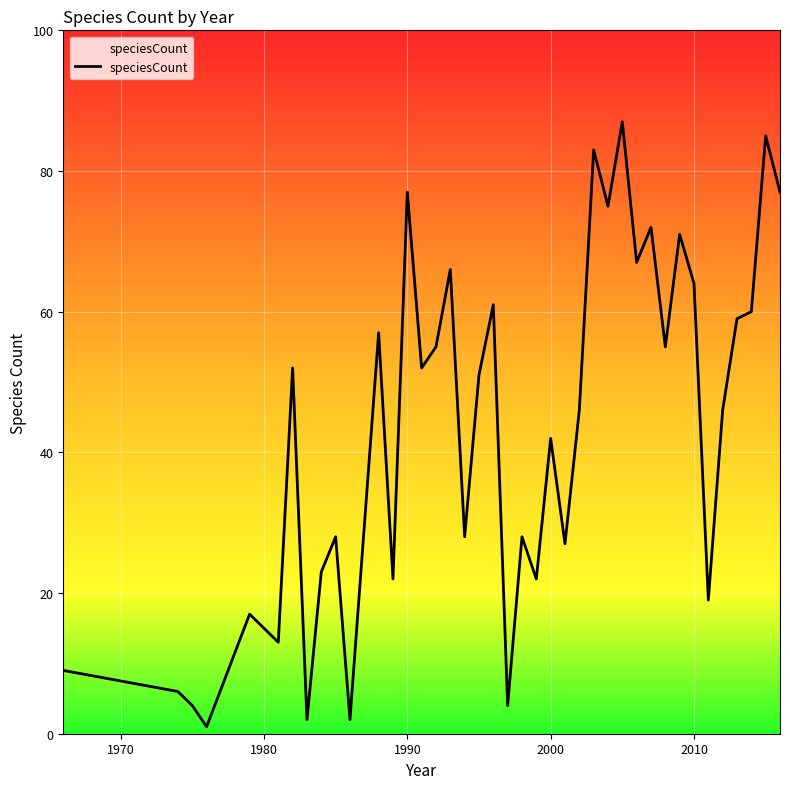

How many lines are shown in the chart?

1